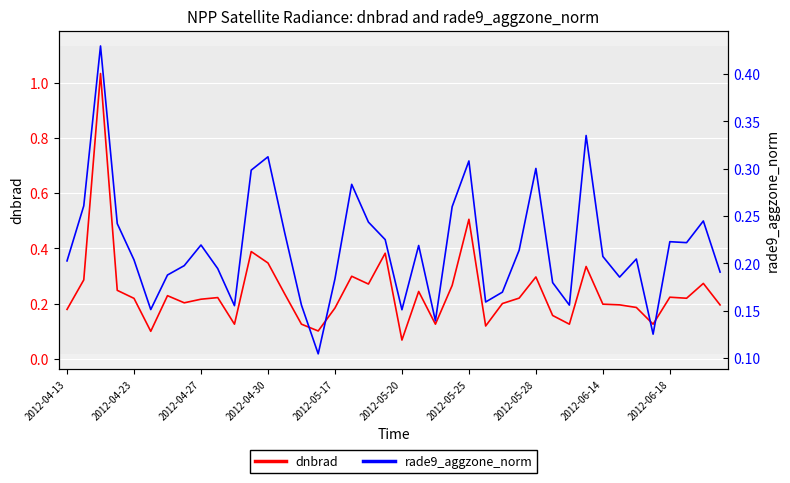

Count the number of data series in this chart.

2